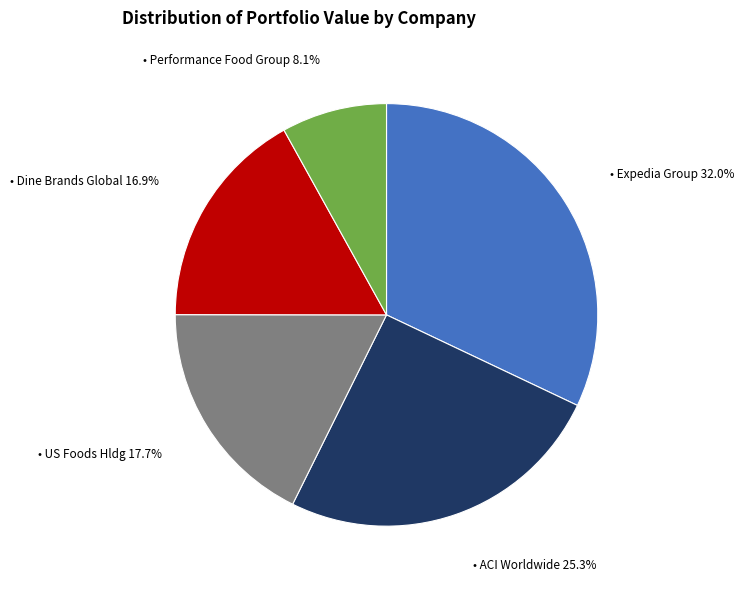

Does any single category account for the majority?

No